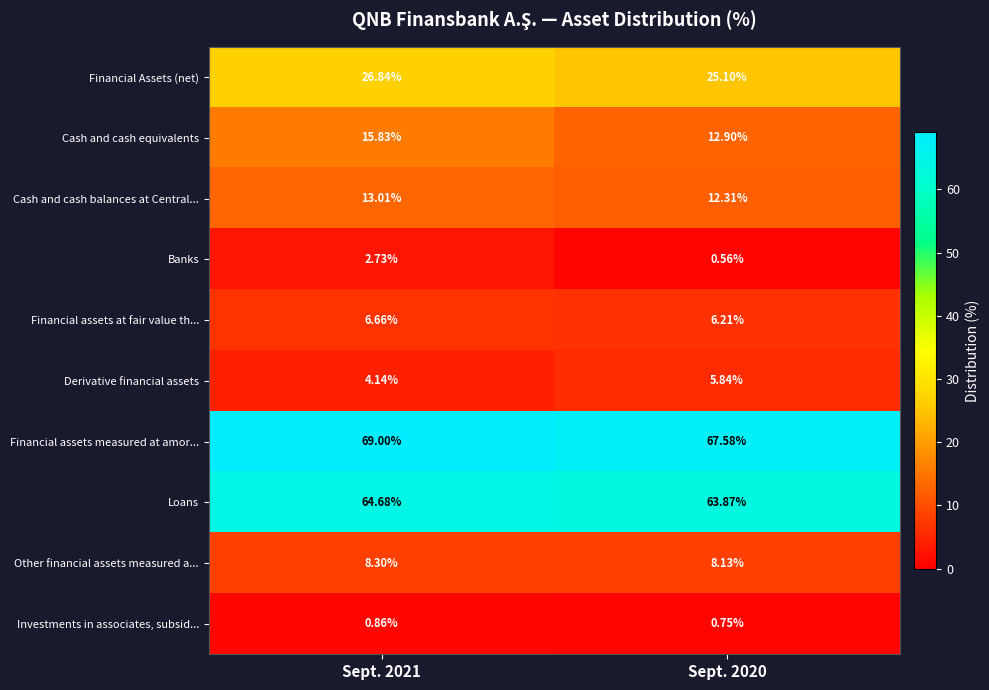

Is the value of Cash and cash balances at Central... at Sept. 2020 greater than the value of Financial assets at fair value th... at Sept. 2021?

Yes